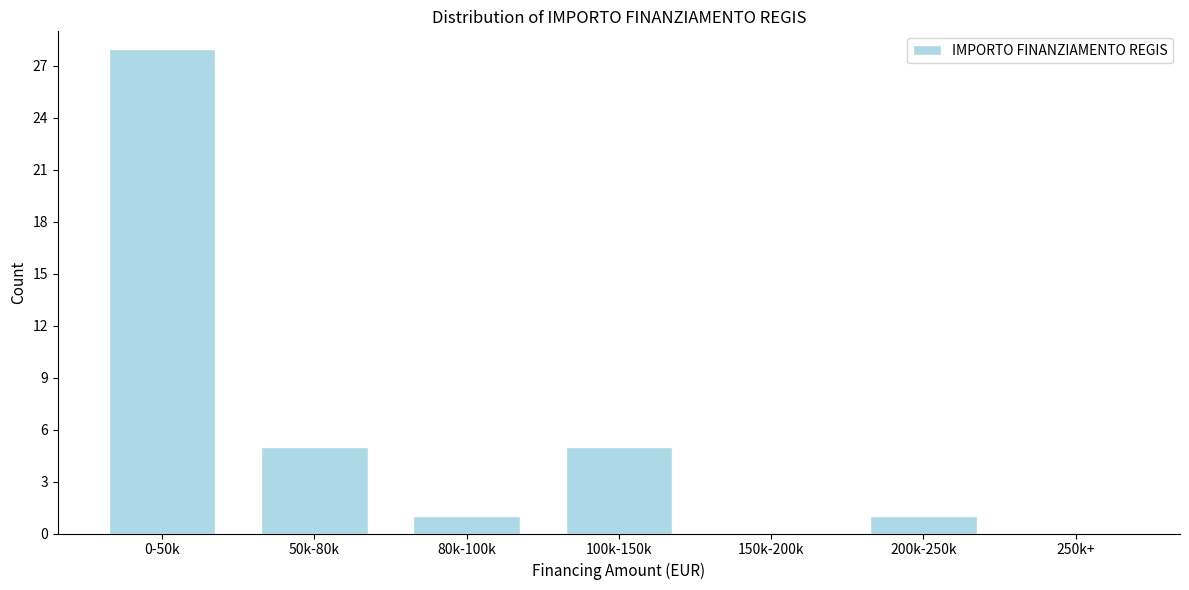

What is the change in value from 150k-200k to 200k-250k?

+1